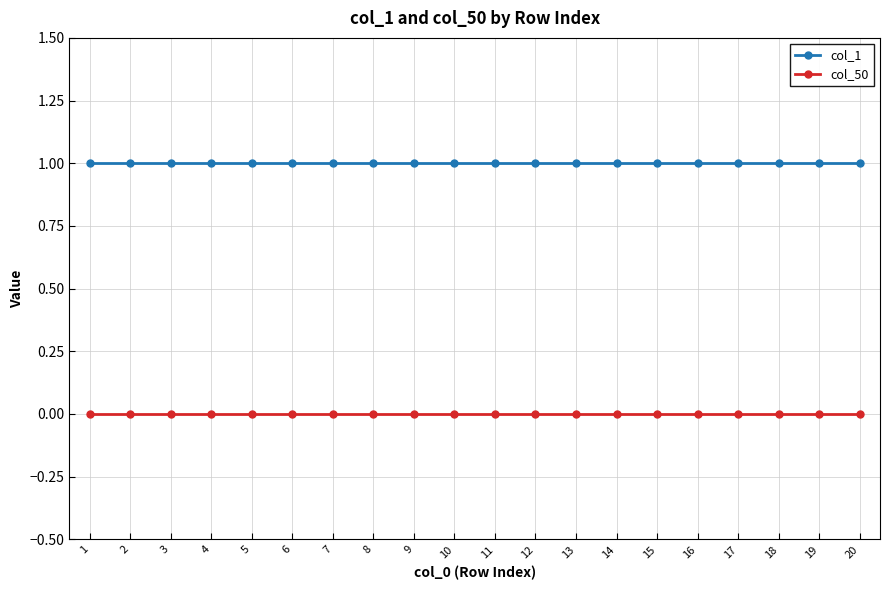

List the series in order of their peak value, lowest first.

col_50, col_1